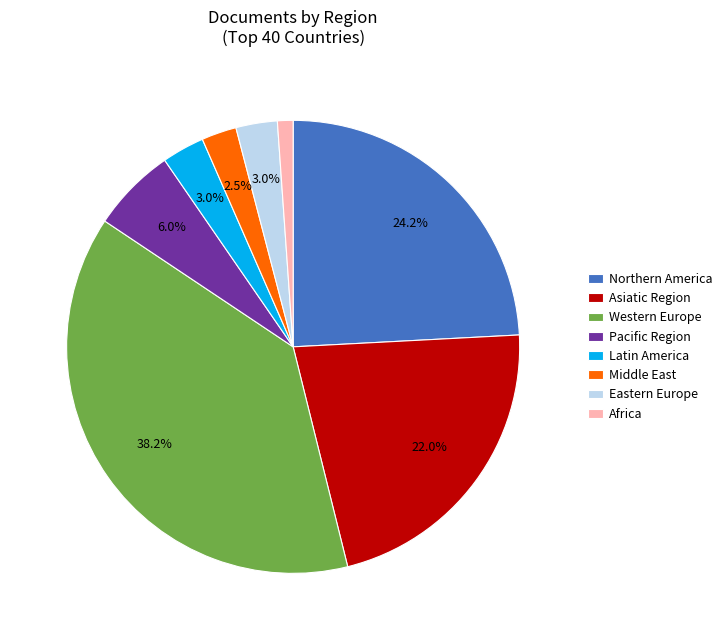

What portion of the pie excludes Eastern Europe?

97.0%